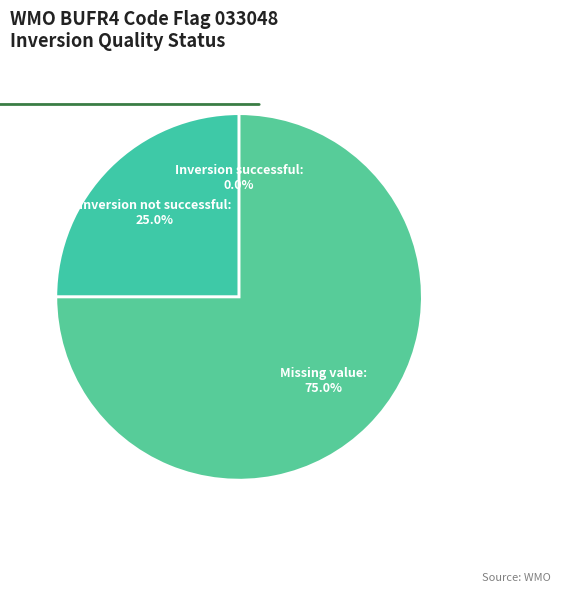

Which category accounts for the majority?

Missing value